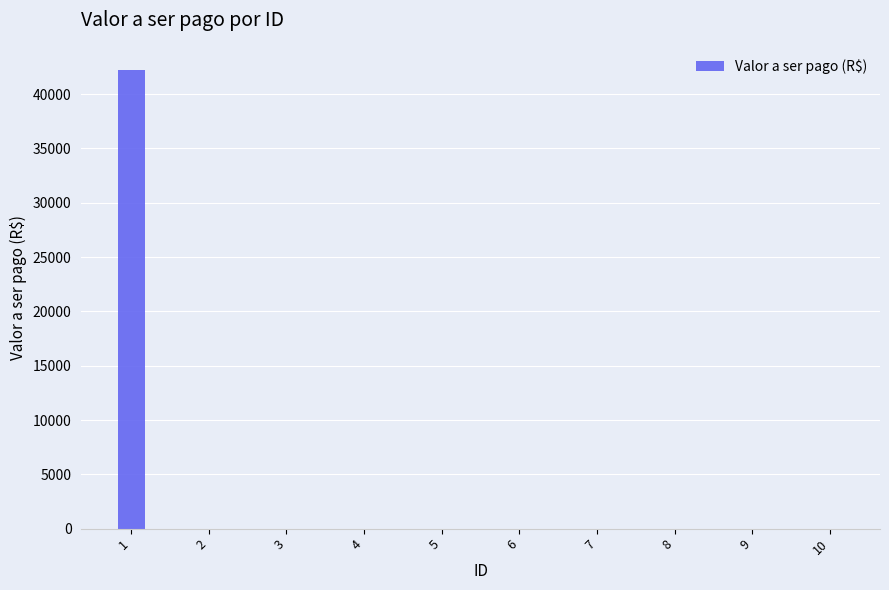

What is the difference between the values at 1 and 7?

42240